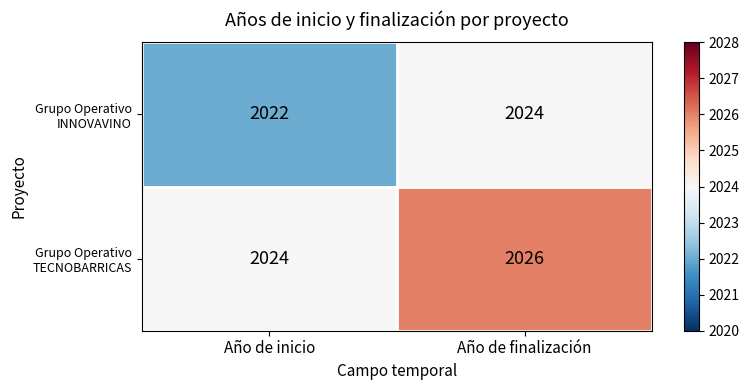

At which category does the chart reach its peak across all series?

Año de finalización